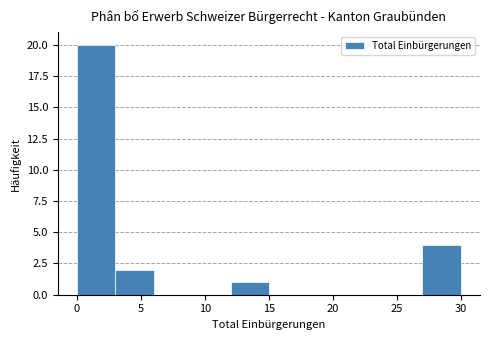

Which range on the x-axis has the tallest bar?

0 to 3